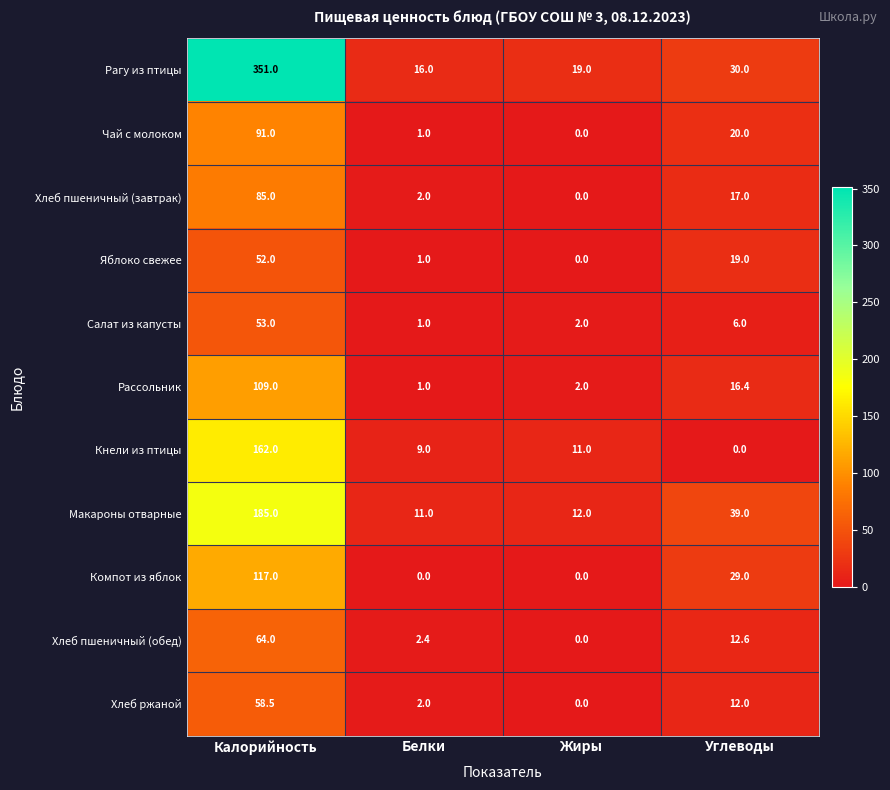

At how many categories does at least one series exceed 235?

1